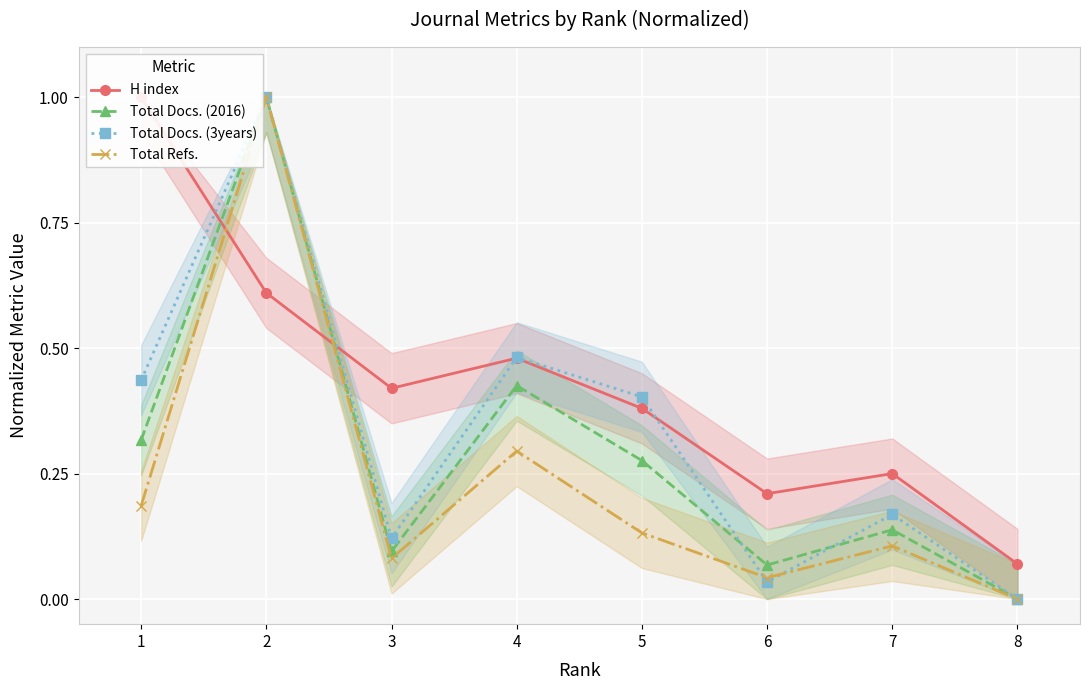

At 6, list the series in order from smallest to largest.

Total Docs. (3years), Total Refs., Total Docs. (2016), H index